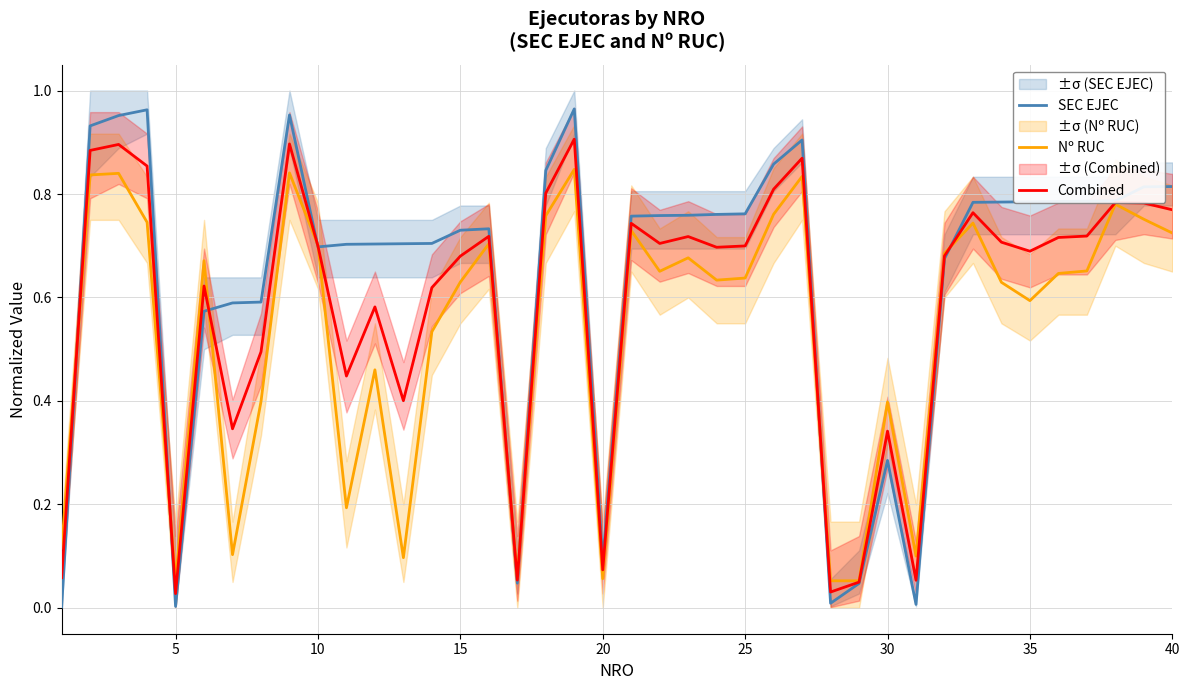

List the series in order of their peak value, lowest first.

Nº RUC, Combined, SEC EJEC